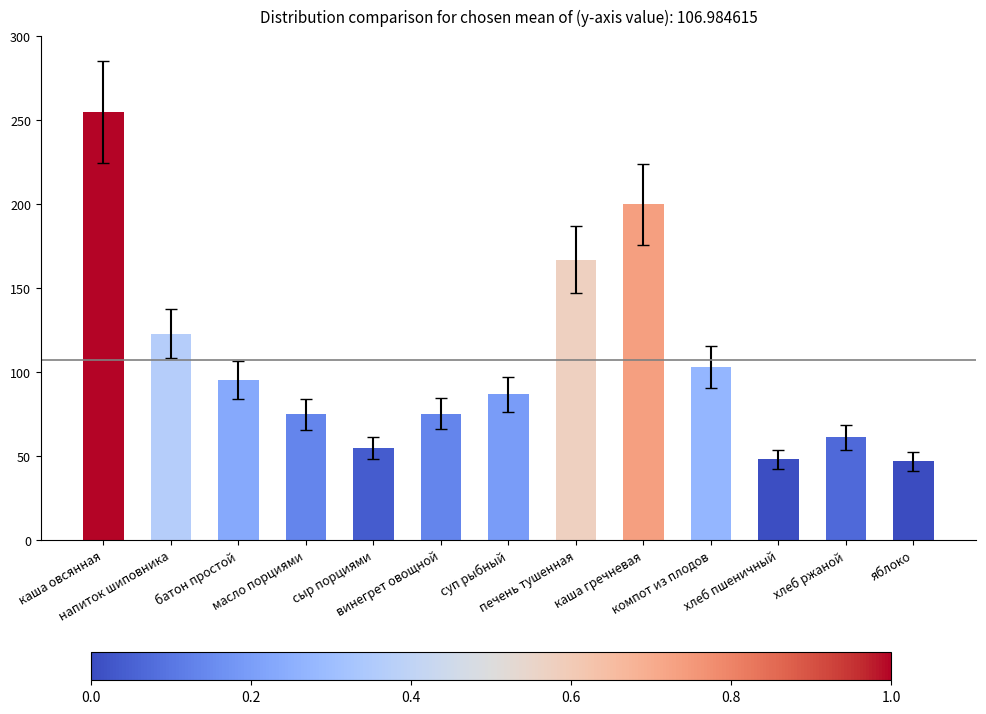

Is it true that the value at батон простой is 95.2?

True